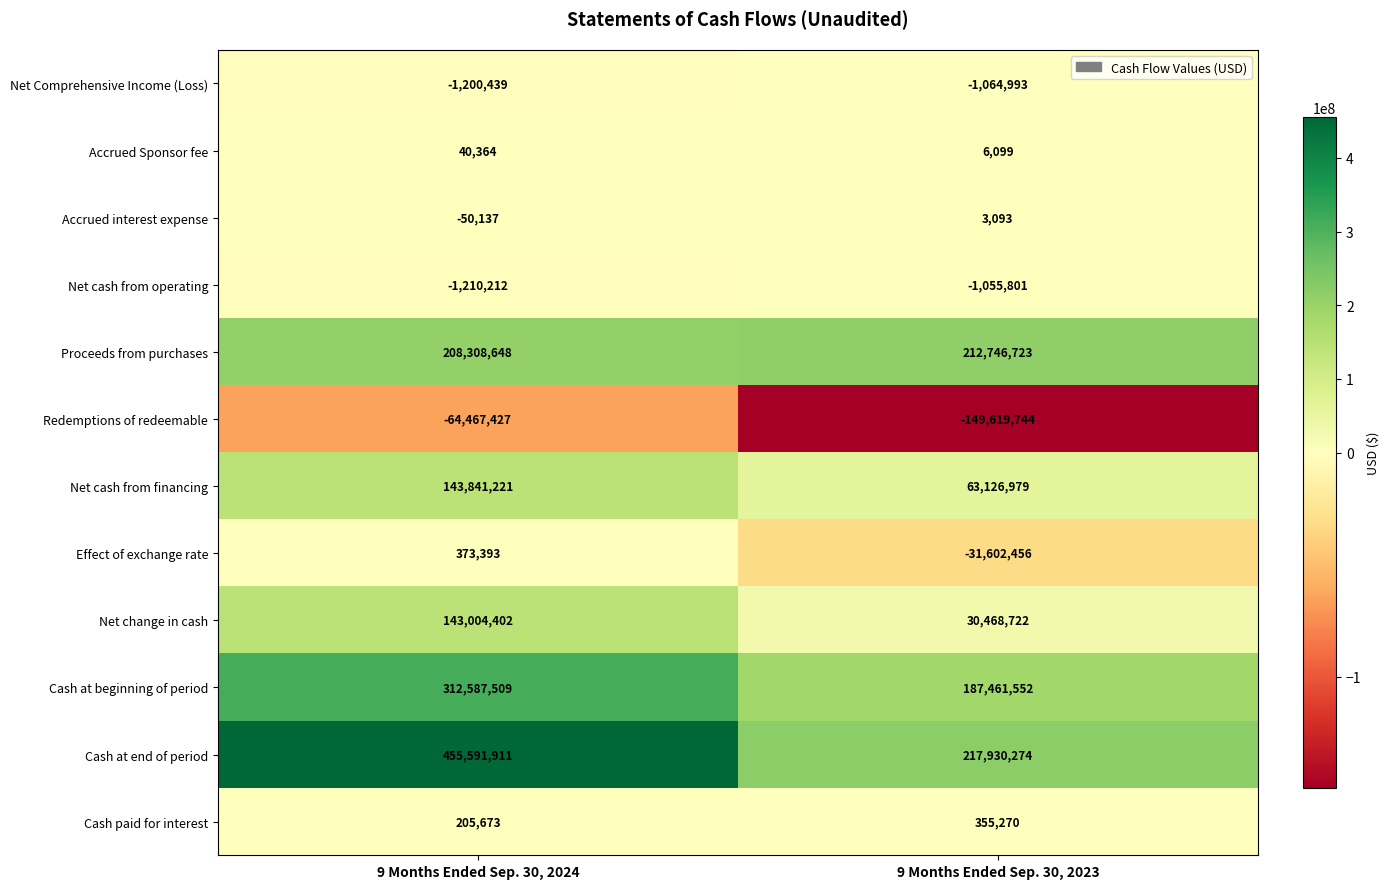

What is the total value across all series at 9 Months Ended Sep. 30, 2023?

528755718